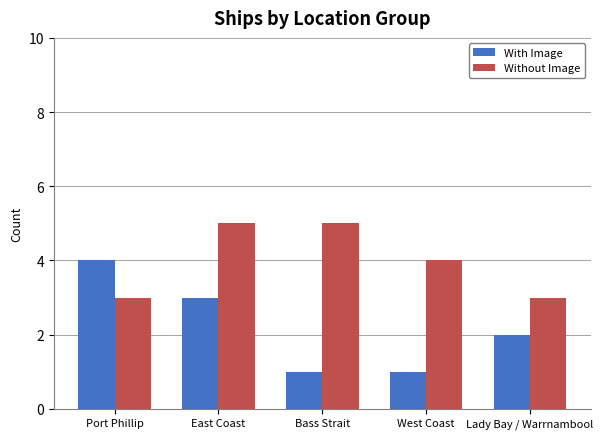

How many categories are shown in the chart?

5